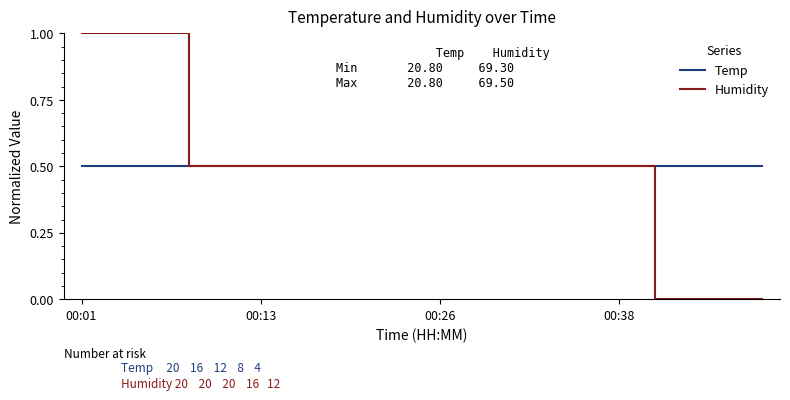

List the series in order of their peak value, highest first.

Humidity, Temp